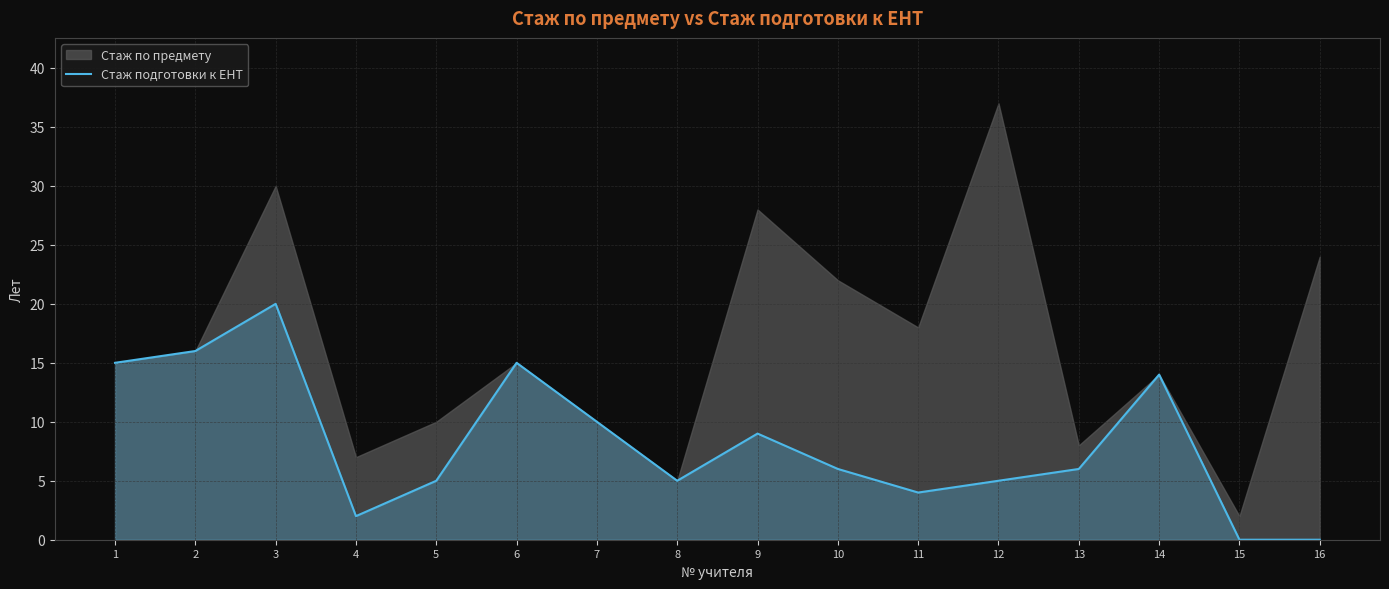

How many data points does each series have?

16